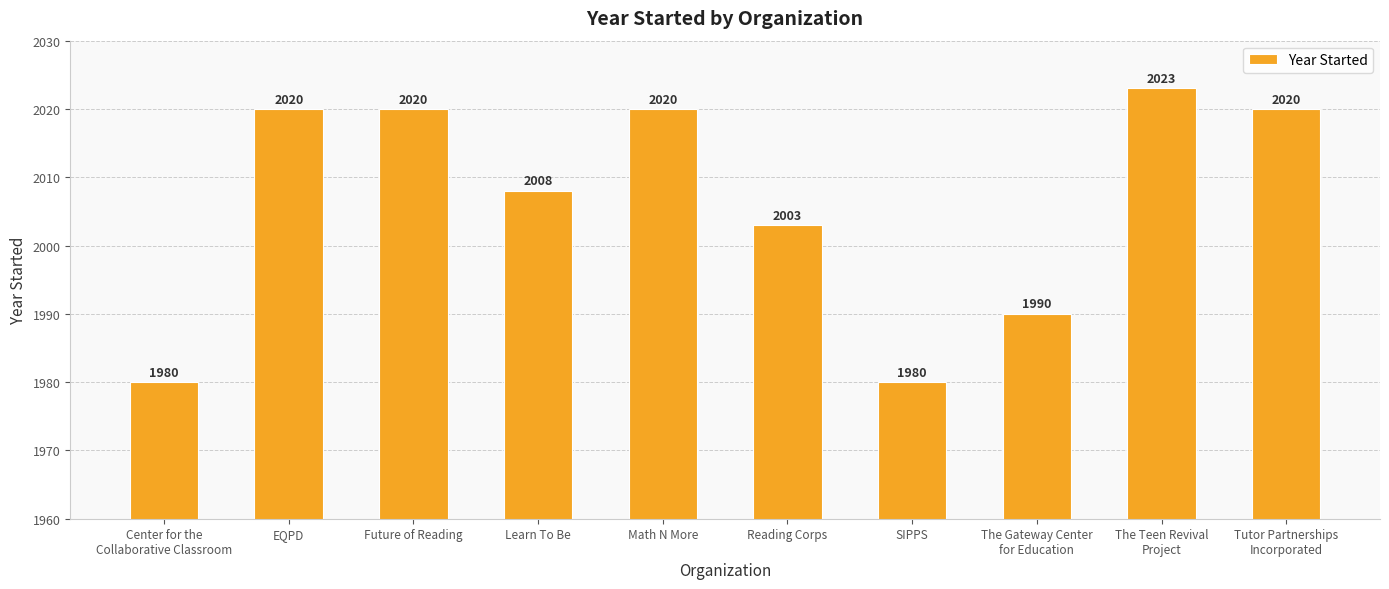

Which label corresponds to the largest value in the chart?

The Teen Revival
Project